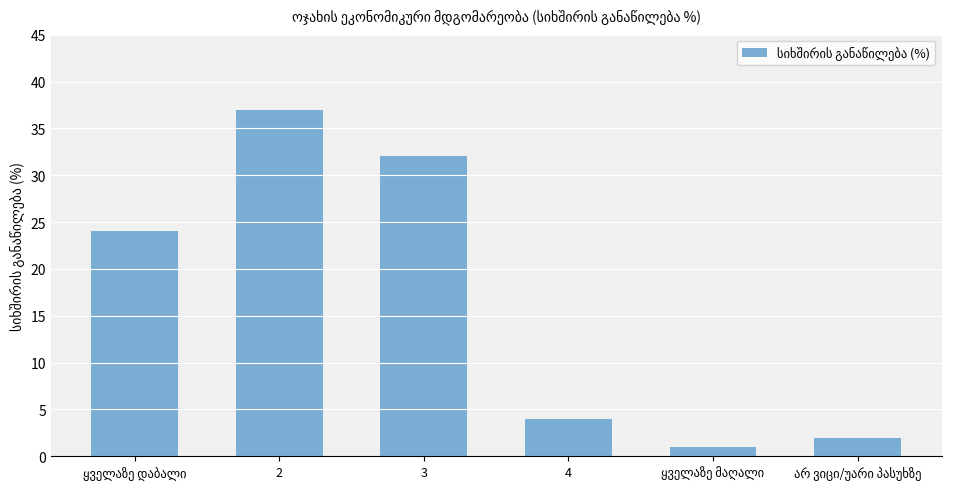

What is the maximum value shown in the chart?

37